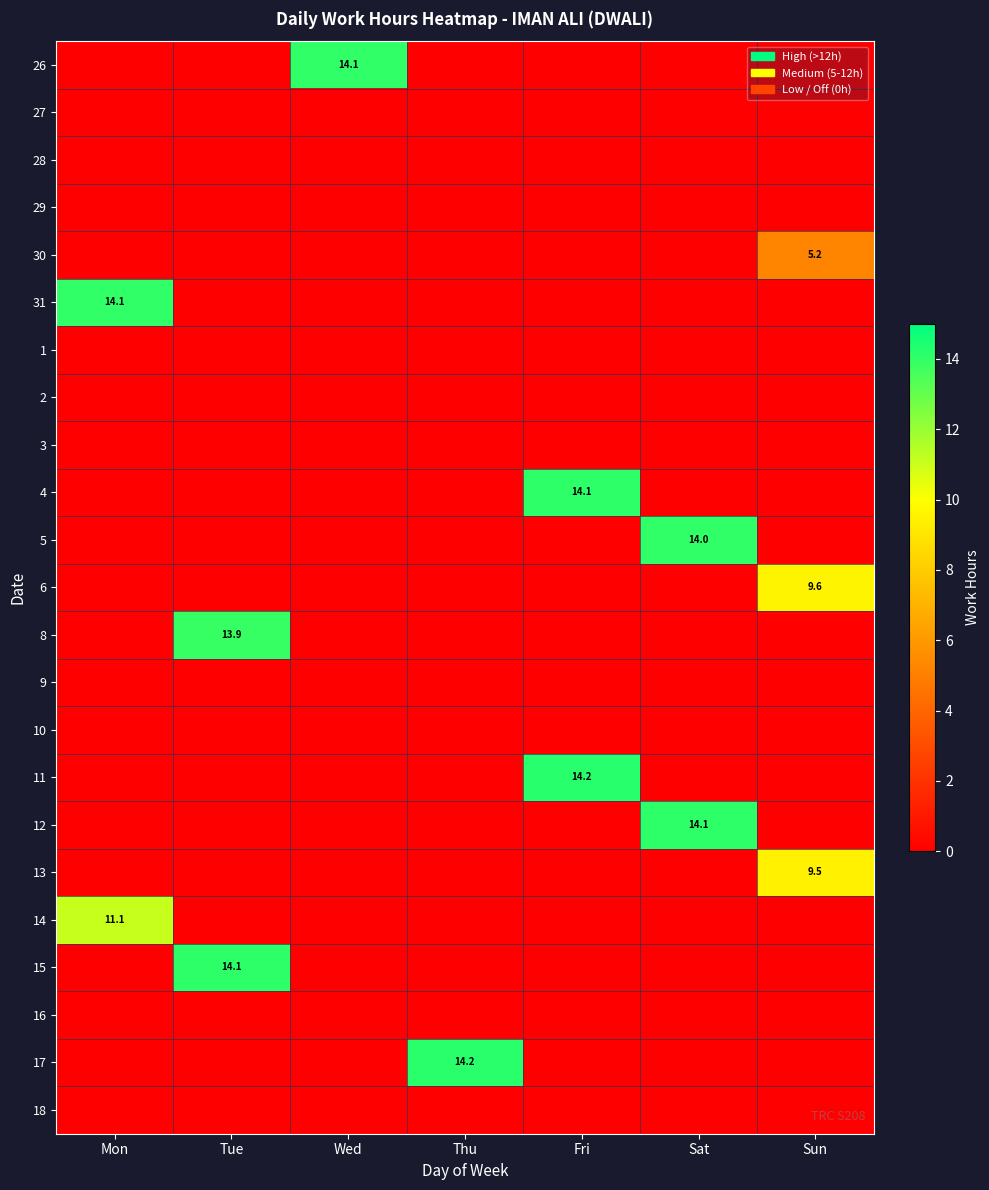

The 11 series shows 3.6 at Fri. True or false?

False